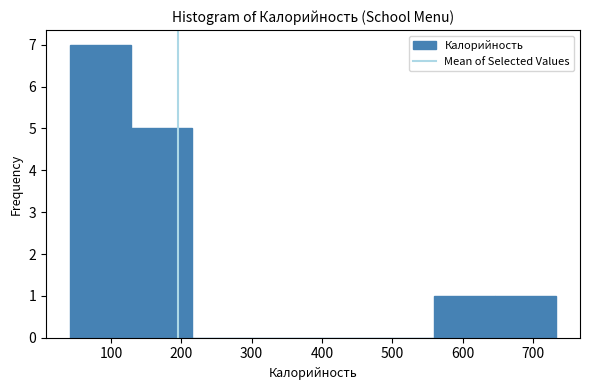

What is the height of the bar covering 560 to 650 on the x-axis? Neither the bar edges nor the heights are printed on the chart, so give them approximately, as read against the axes.

1